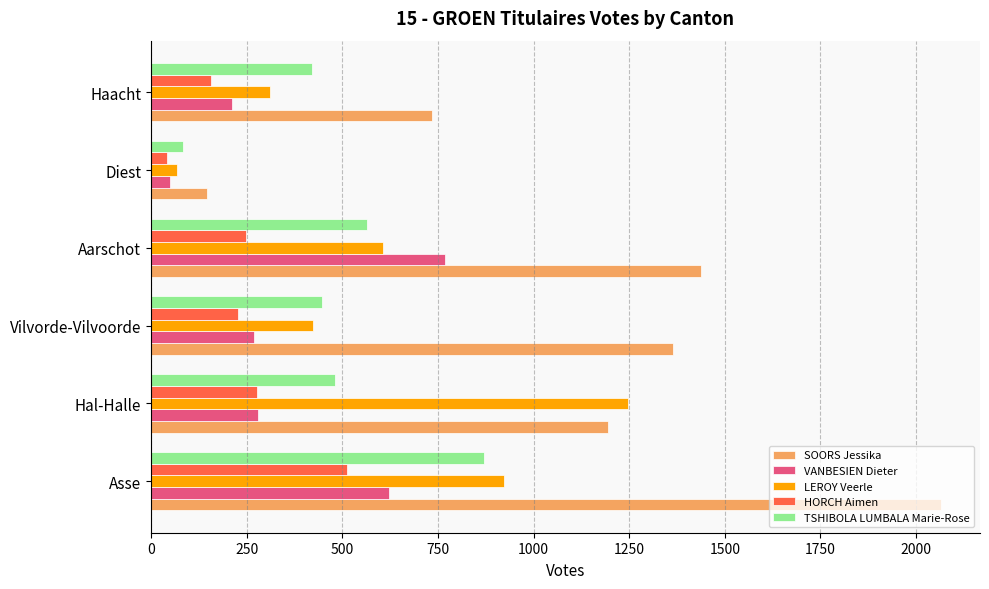

Rank the series by their maximum value, from lowest to highest.

HORCH Aimen, VANBESIEN Dieter, TSHIBOLA LUMBALA Marie-Rose, LEROY Veerle, SOORS Jessika